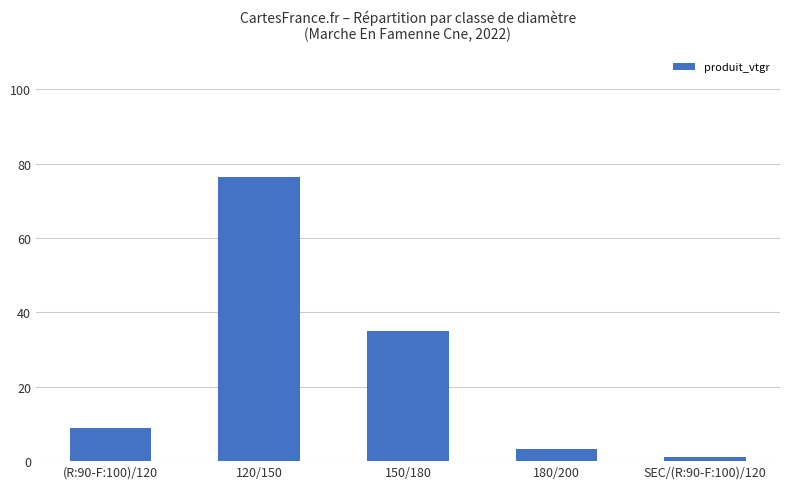

Rank the categories by value from highest to lowest.

120/150, 150/180, (R:90-F:100)/120, 180/200, SEC/(R:90-F:100)/120